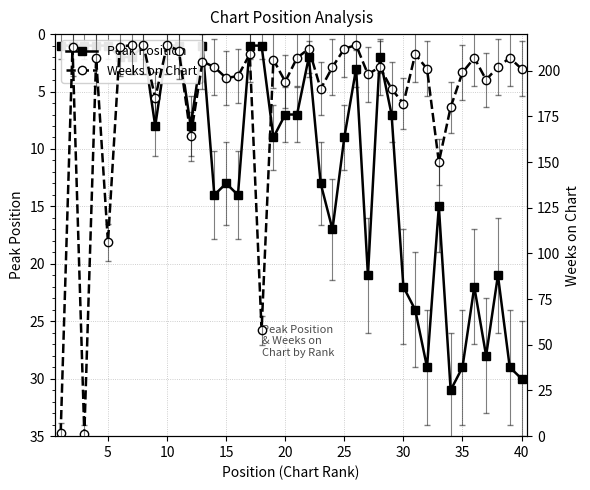

How many series are shown in this chart?

2